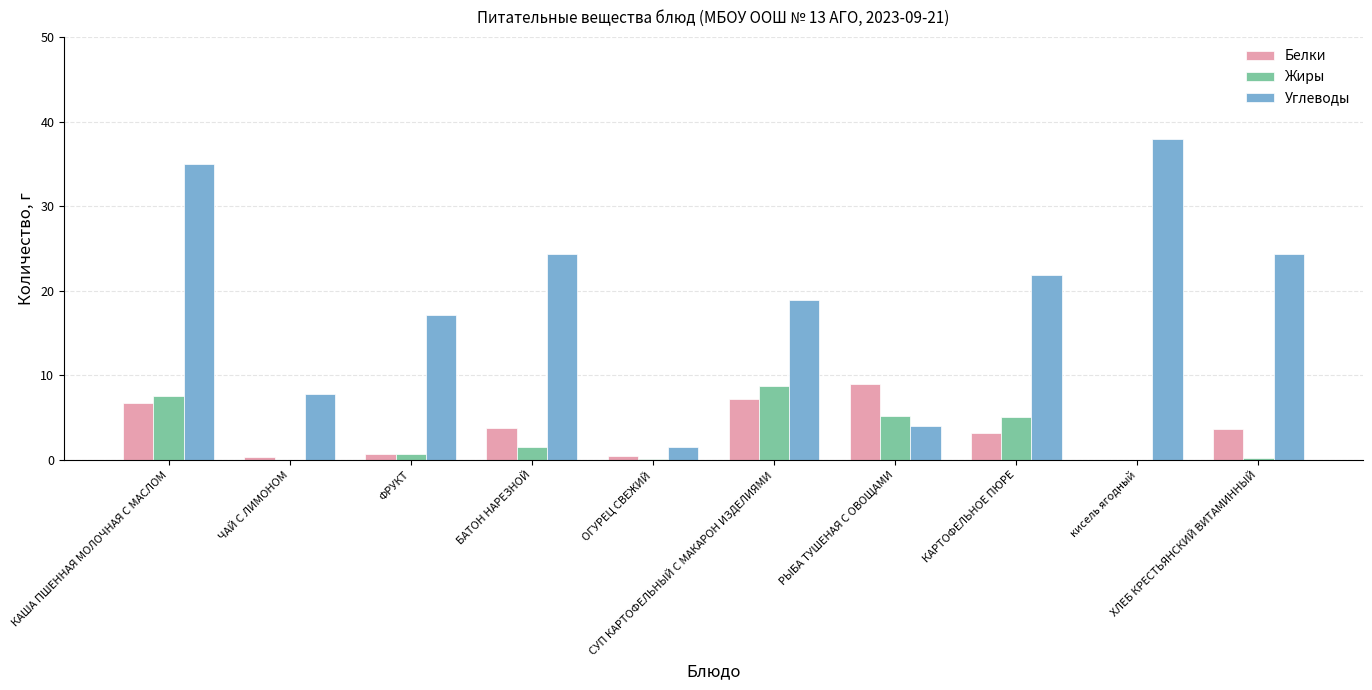

What is the greatest value displayed?

37.9